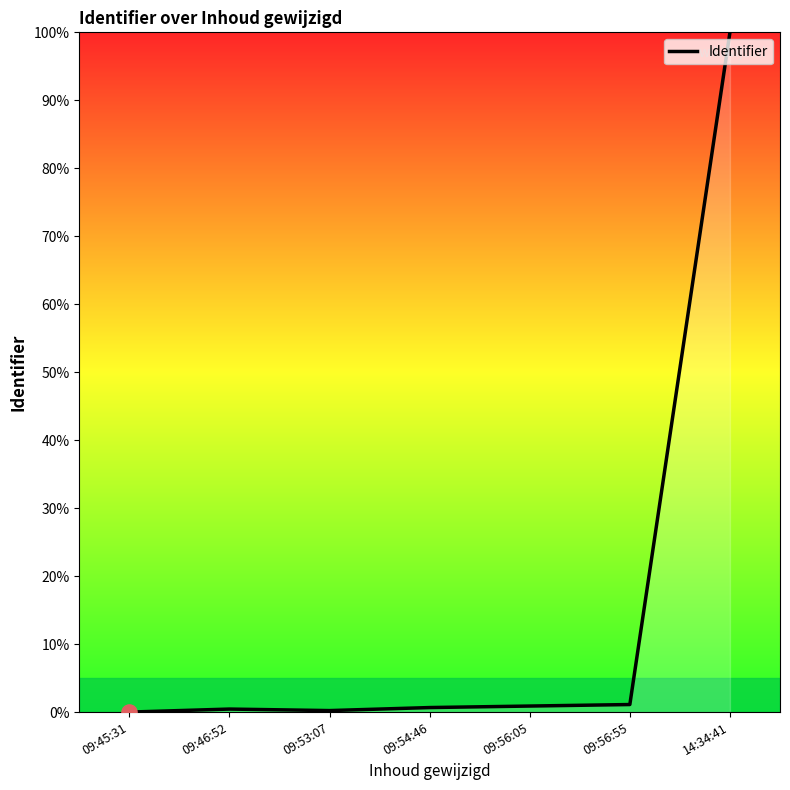

What position from the left is 14:34:41?

7